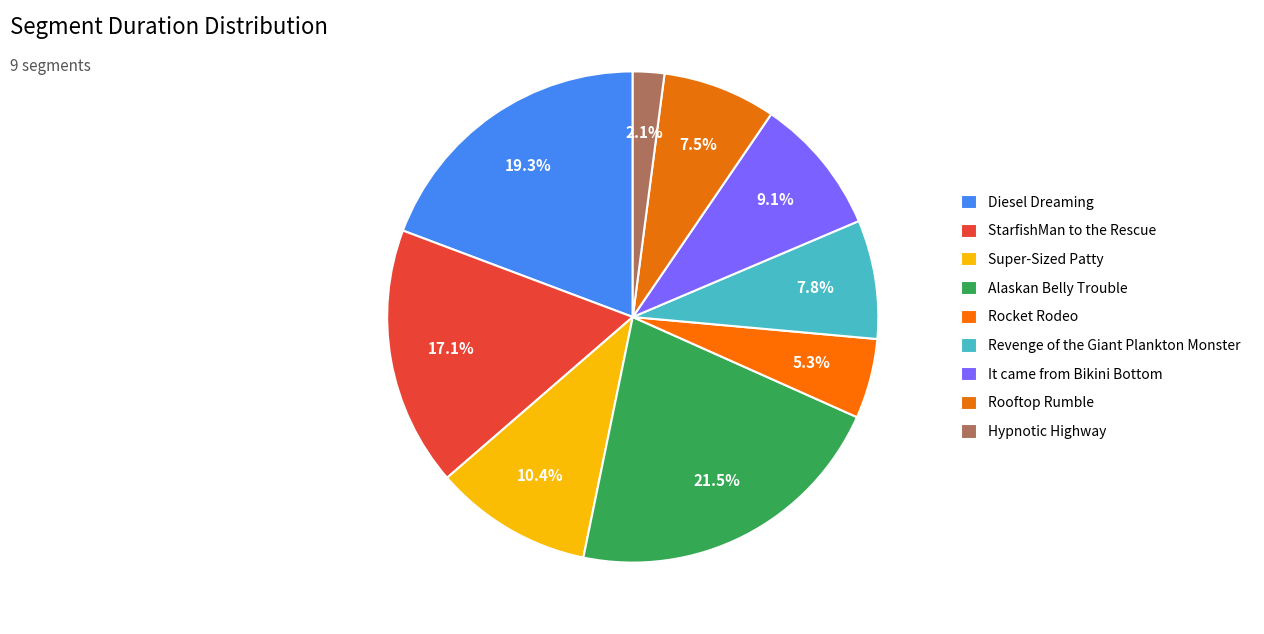

How many segments does this pie chart have?

9